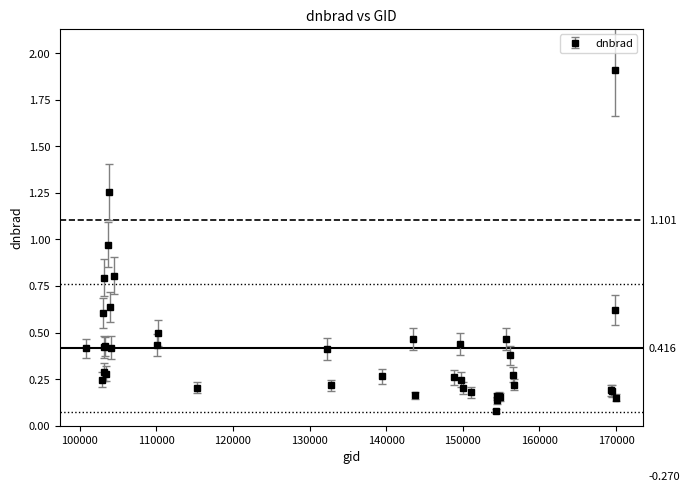

What is the maximum value shown in the chart?

1.9